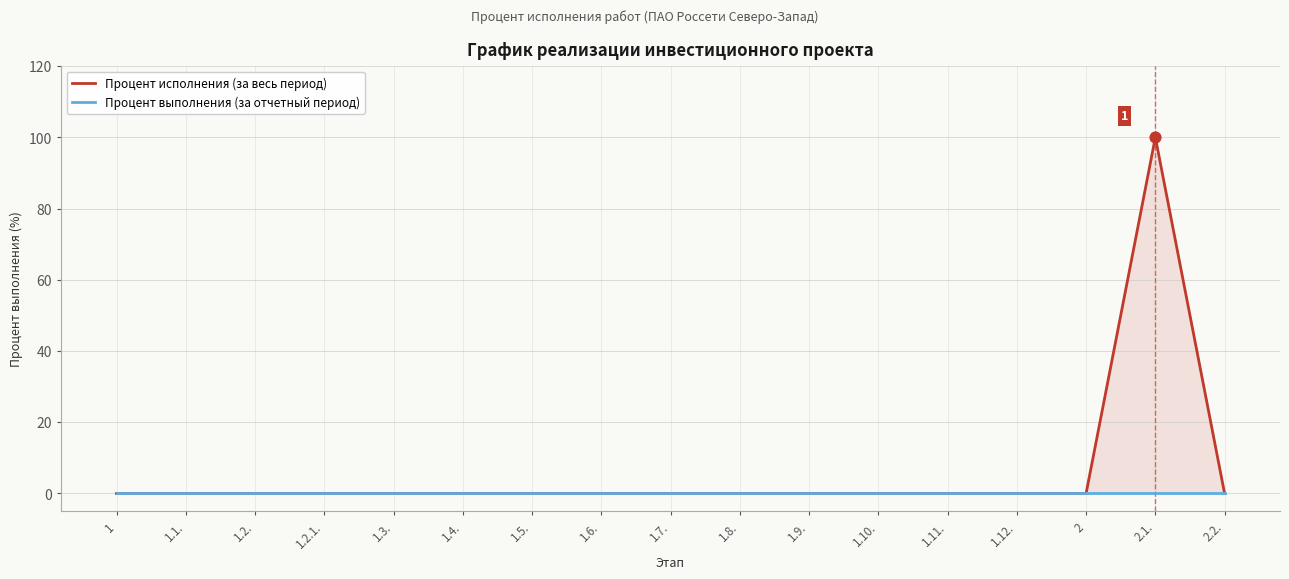

What are all the series names shown in the legend?

Процент исполнения (за весь период), Процент выполнения (за отчетный период)